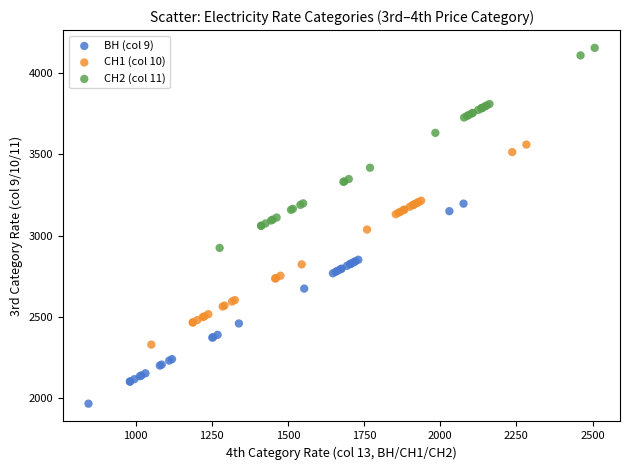

Which series reaches the maximum Y coordinate?

СН2 (col 11)